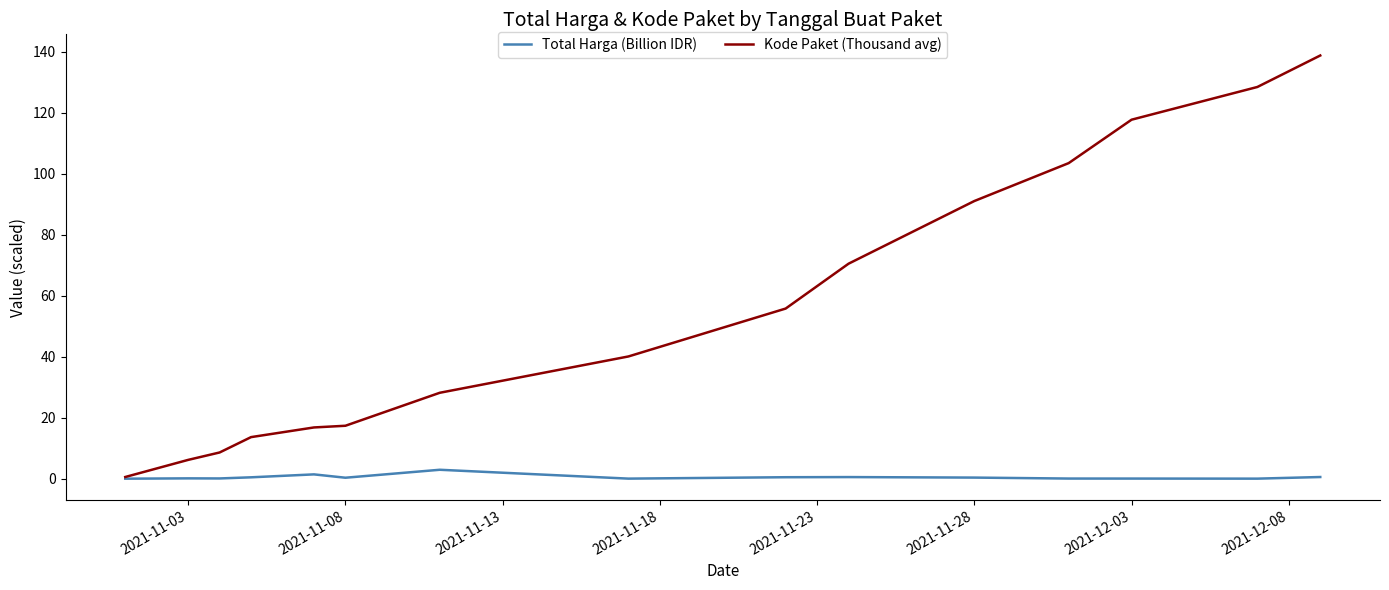

What is the average value of the Total Harga (Billion IDR) series?

0.5